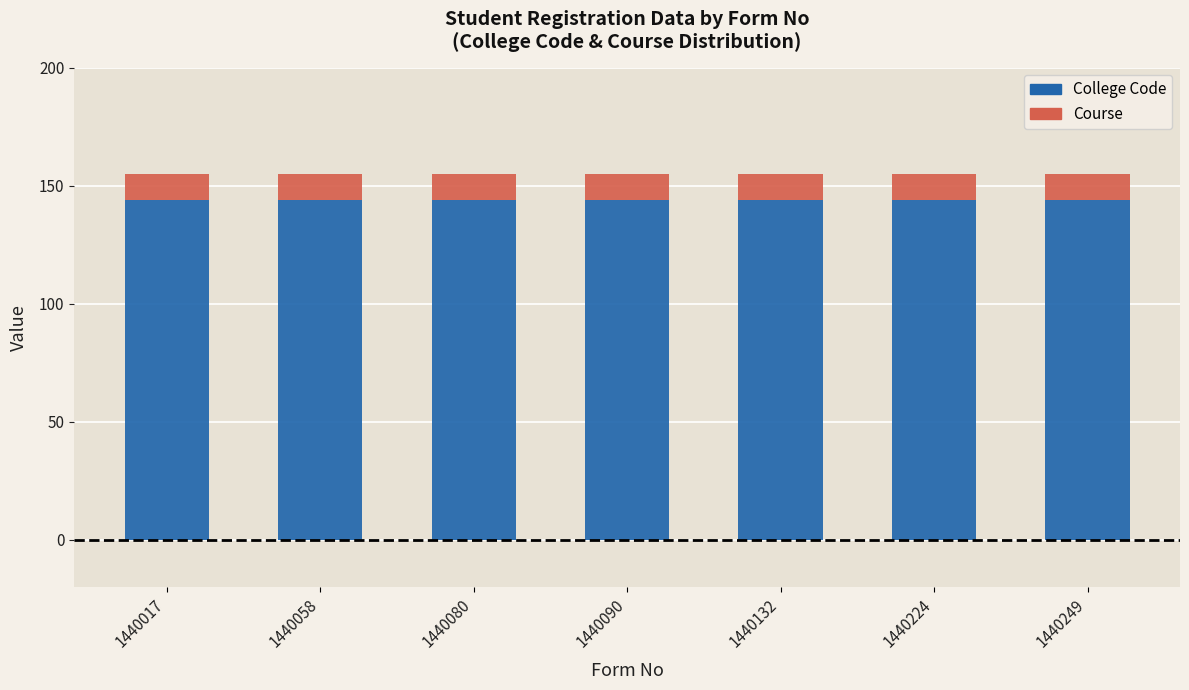

What is the total value across all series at 1440090?

155